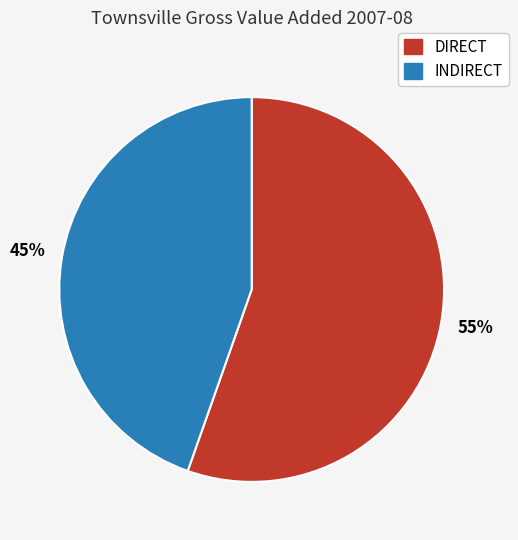

Combined, do DIRECT and INDIRECT account for over 50%?

Yes